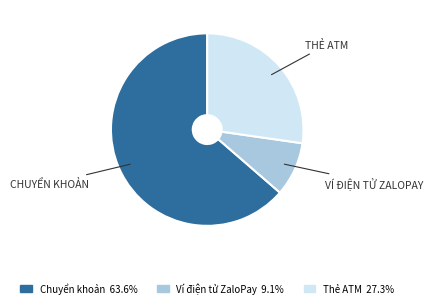

What is the smallest slice in the pie chart?

Ví điện tử ZaloPay